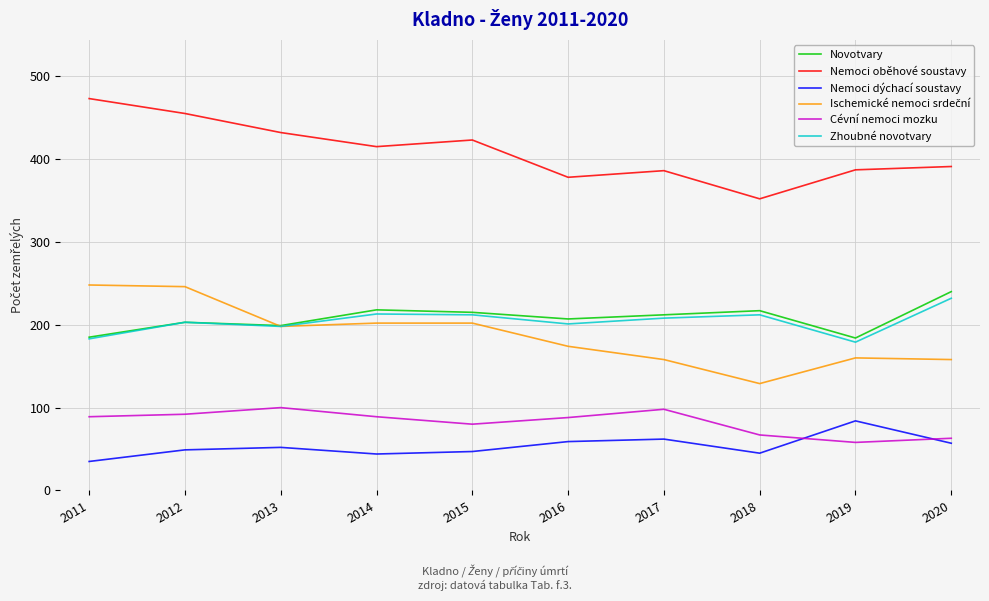

True or false: Nemoci dýchací soustavy and Nemoci oběhové soustavy intersect in this chart.

False